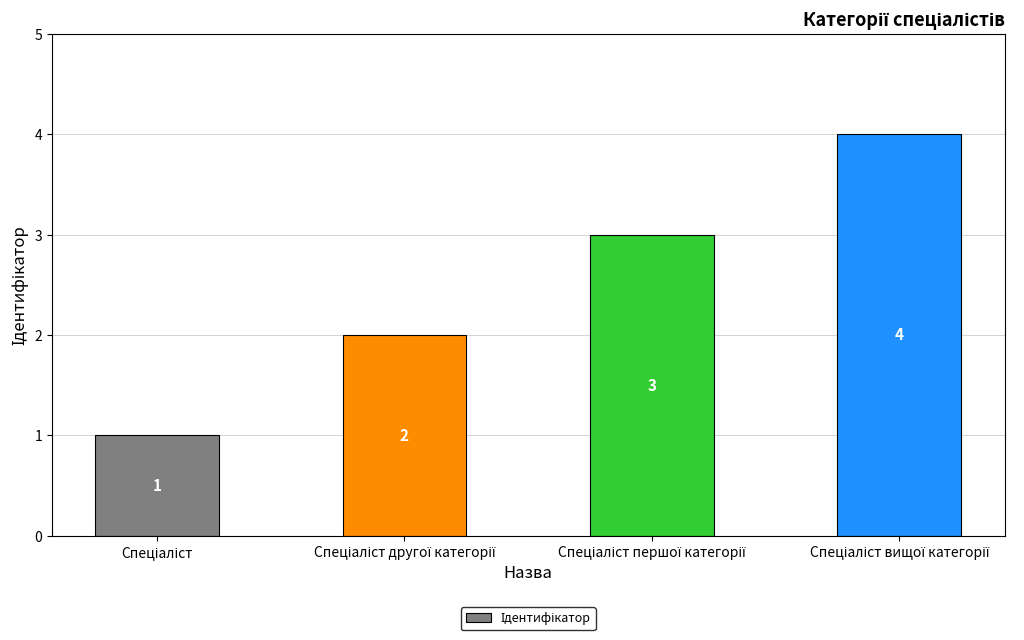

What is the sum of all values?

10